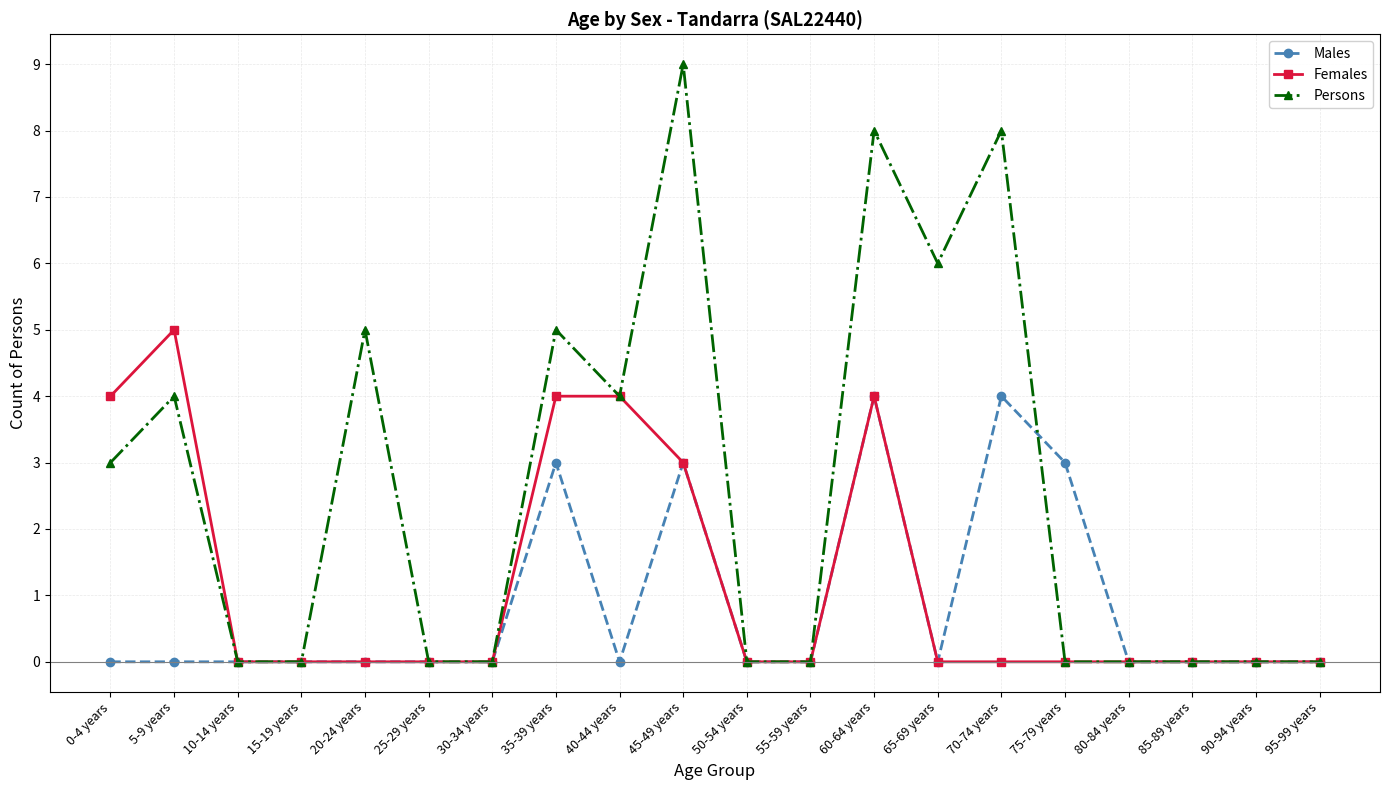

What is the difference between the Males values at 15-19 years and 75-79 years?

3